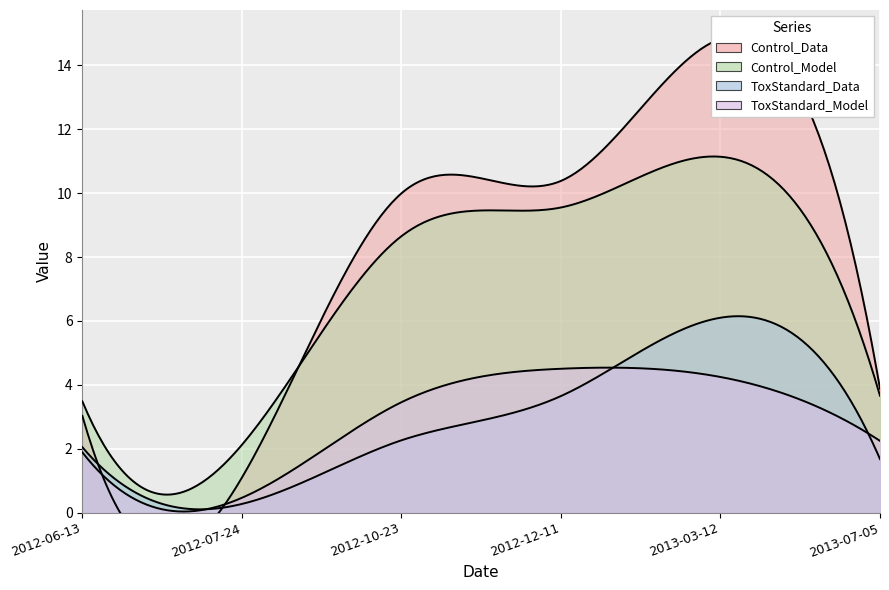

Reading left to right, extract all data points from this chart.

Control_Data: 3.0	1.1	10.0	10.4	14.8	3.9
Control_Model: 3.5	2.1	8.7	9.6	11.1	3.7
ToxStandard_Data: 2.0	0.3	2.3	3.6	6.1	1.7
ToxStandard_Model: 1.9	0.5	3.5	4.5	4.2	2.2